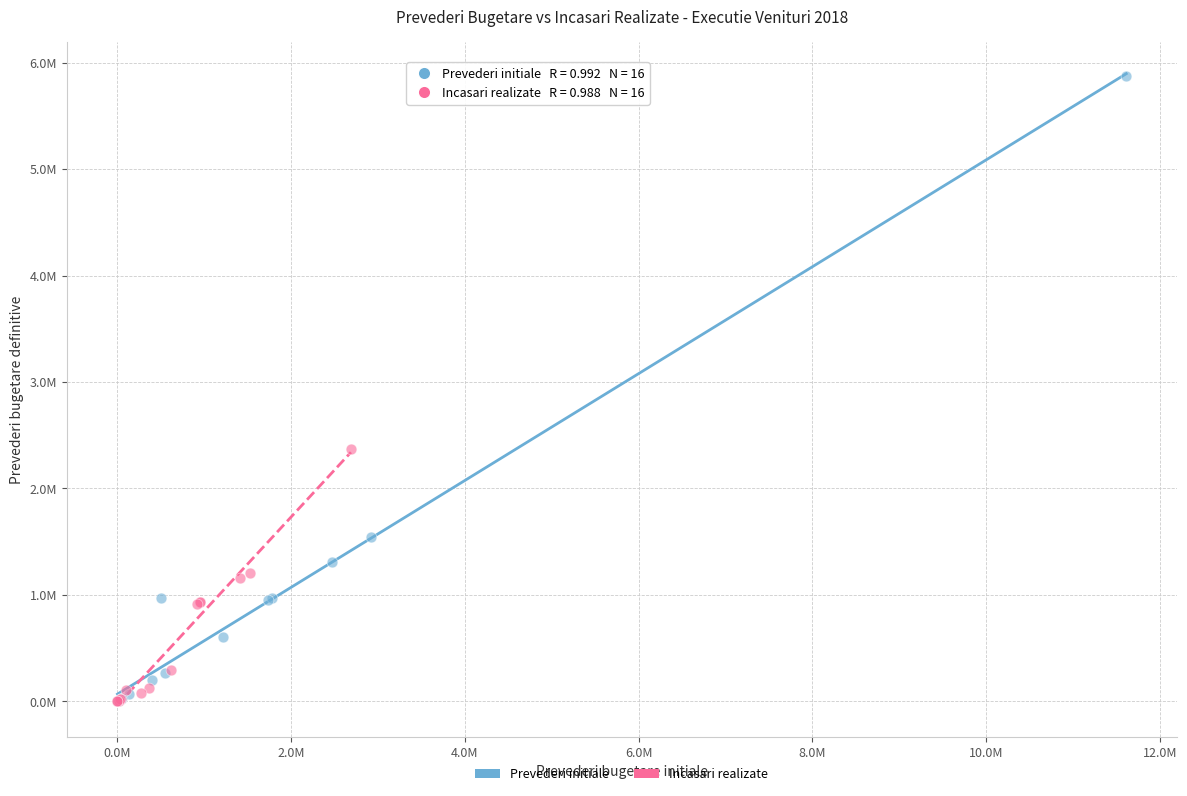

Which series has the largest Y range (max minus min)?

Prevederi initiale